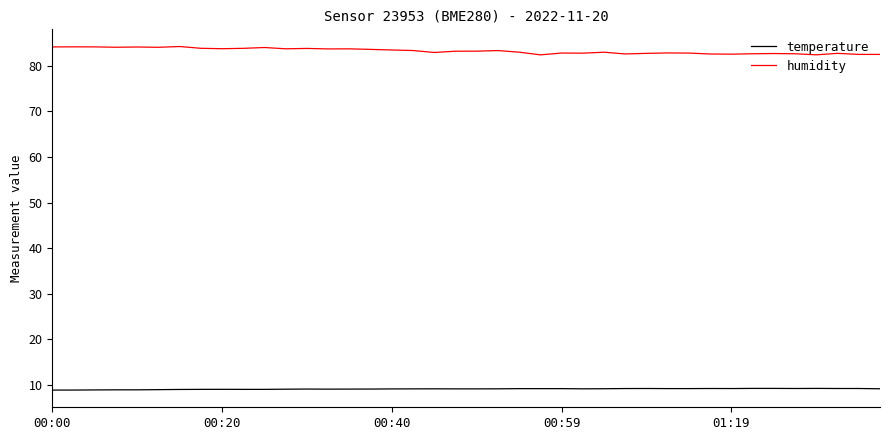

Which series has the largest total across all categories?

humidity